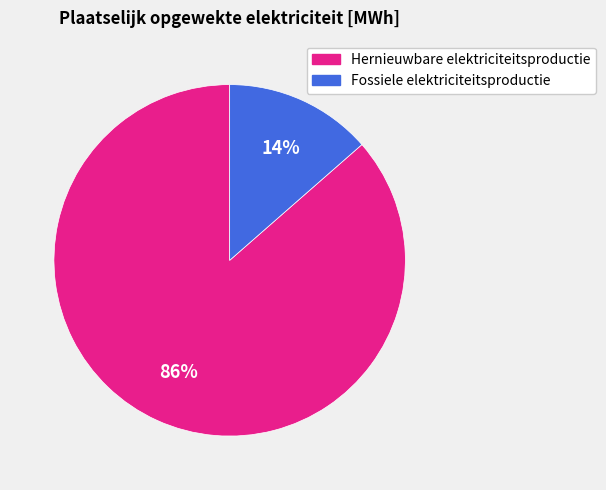

Is there any slice that represents more than half of the pie?

Yes